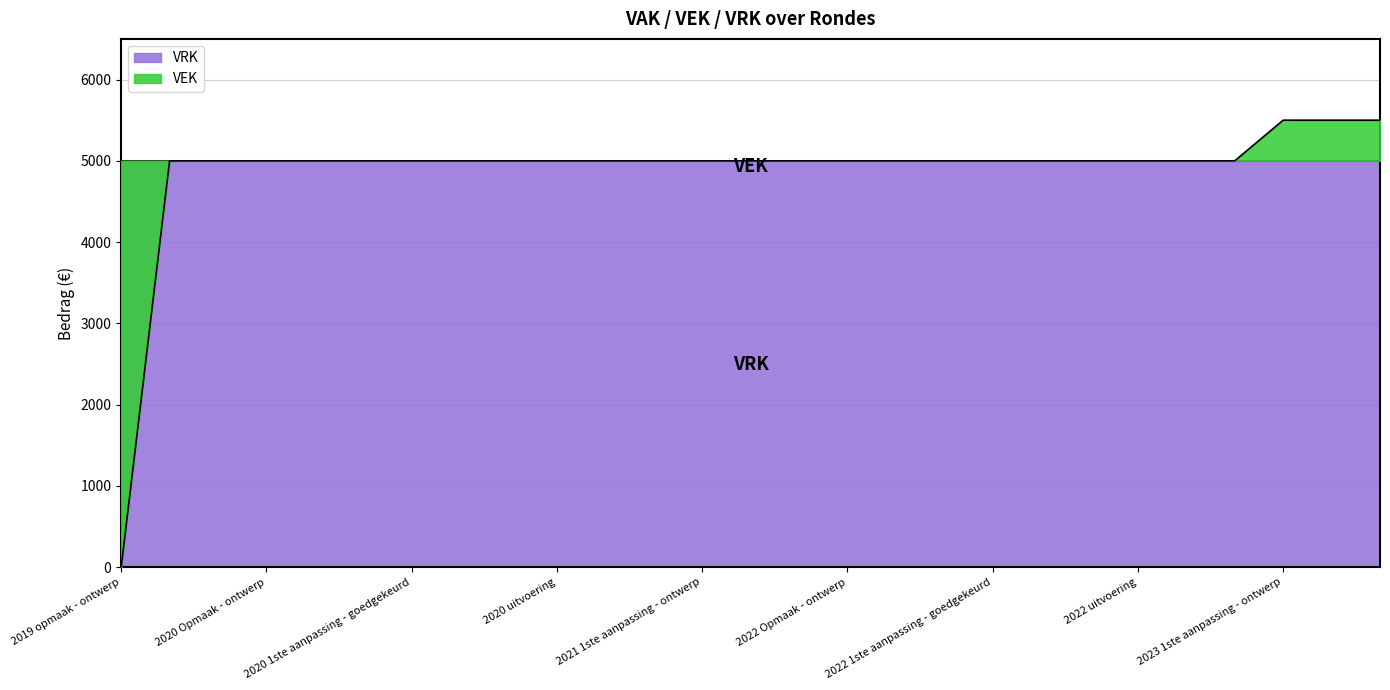

What is the difference between the maximum and minimum values?

5500